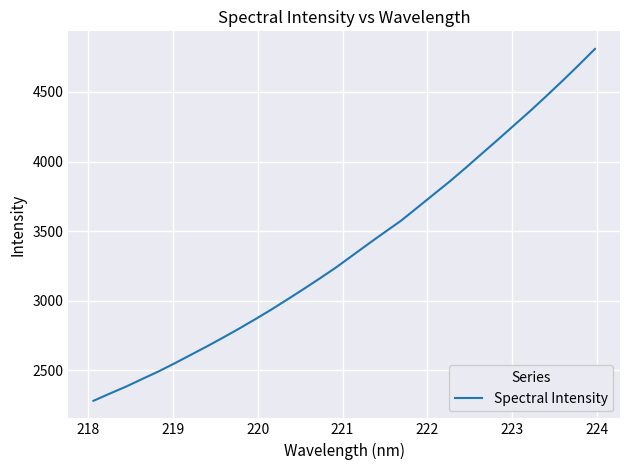

What is the sum of all values?

108017.8